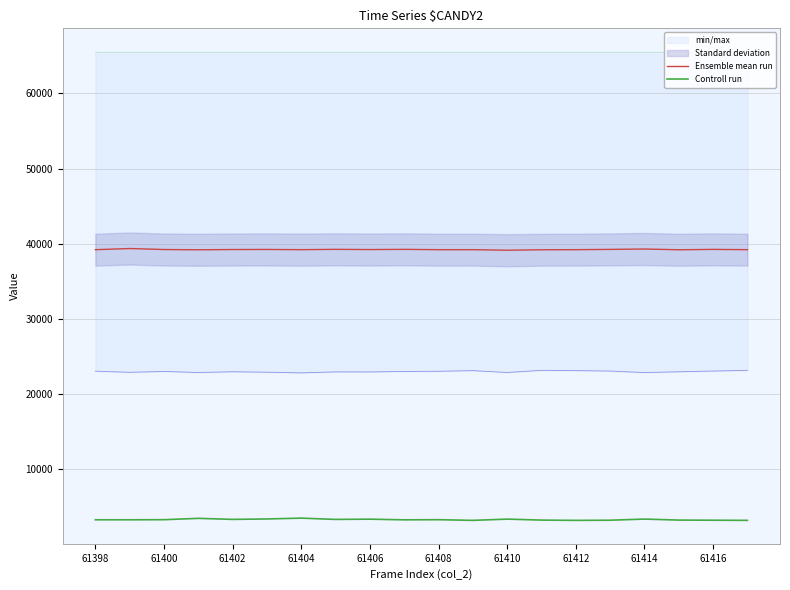

At which category is the sum across all series the highest?

61404